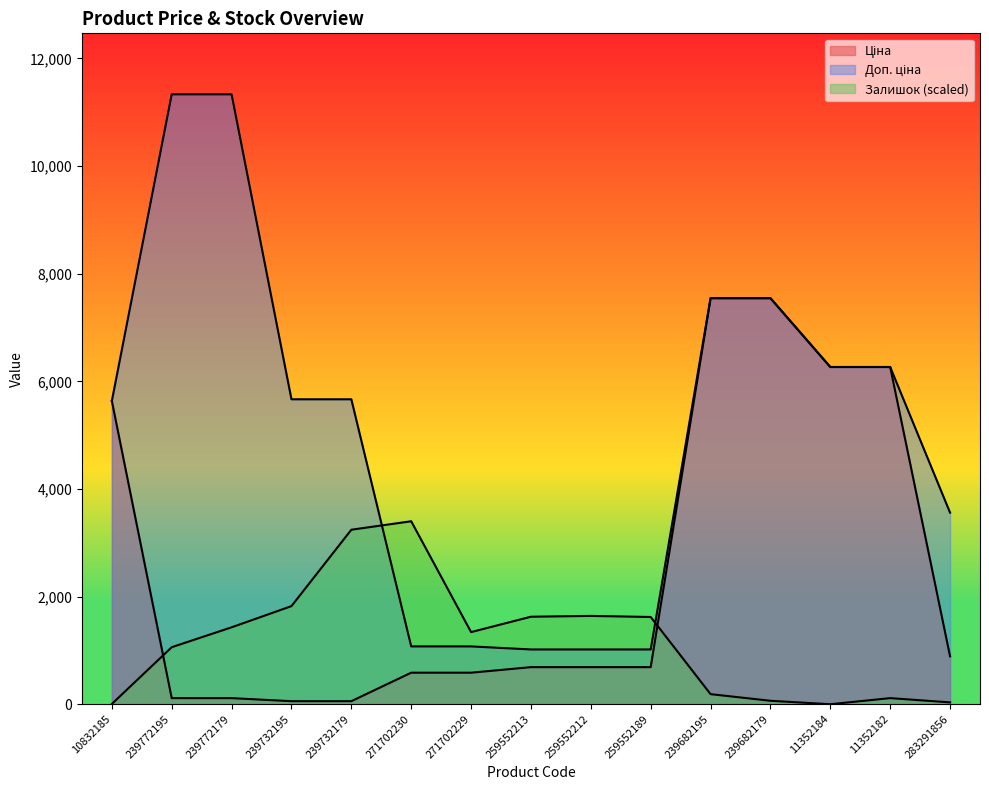

The Залишок series shows 402.1 at 259552189. True or false?

False